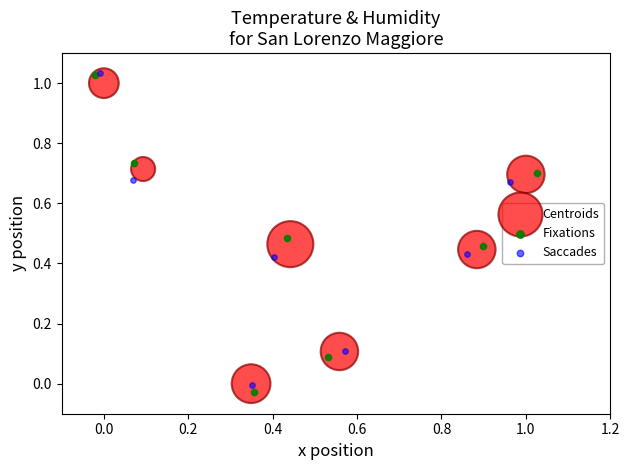

Which series has the widest spread of Y values?

Fixations